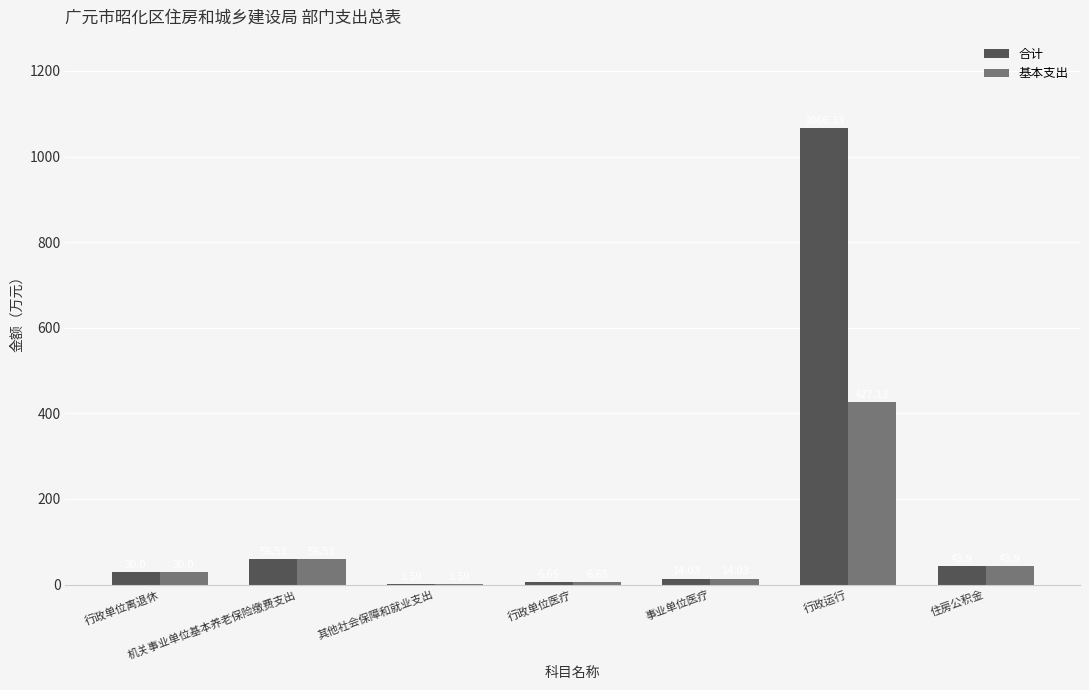

How many groups of bars are there?

7